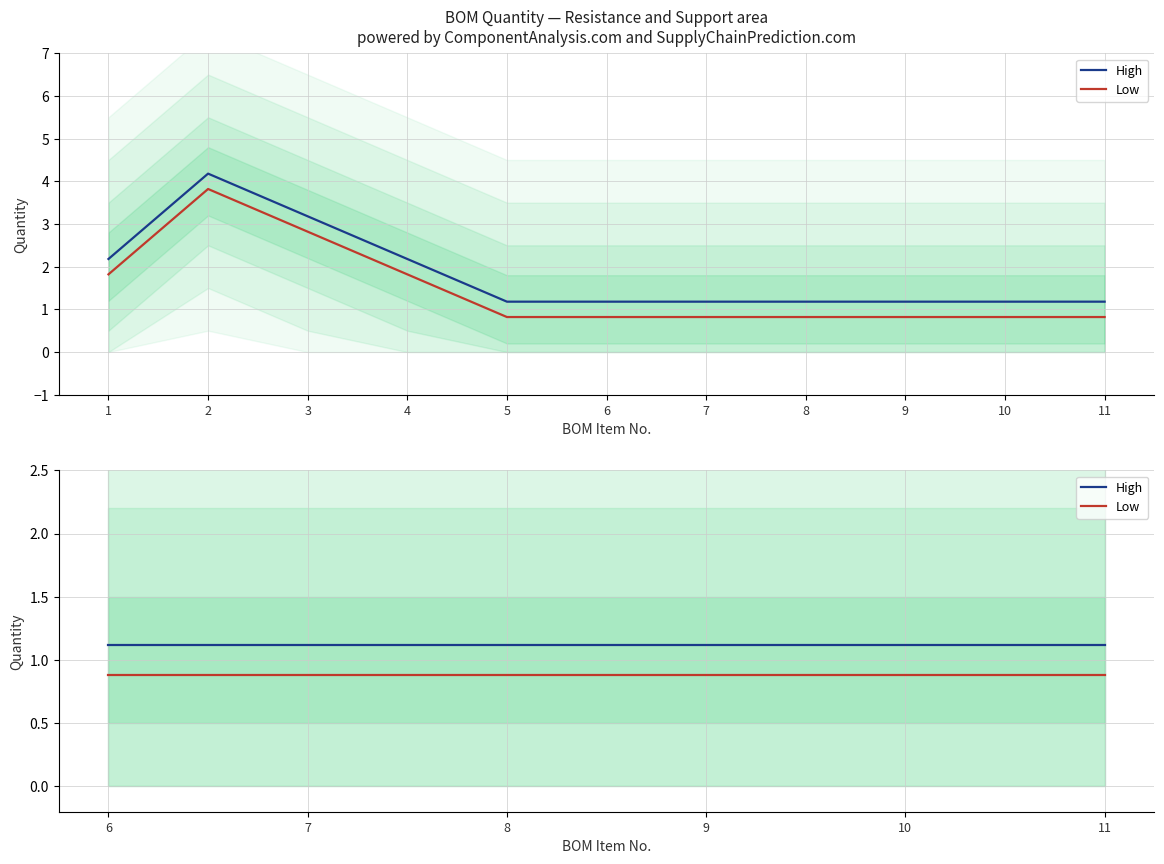

Which series changed the most between 6 and 10?

High